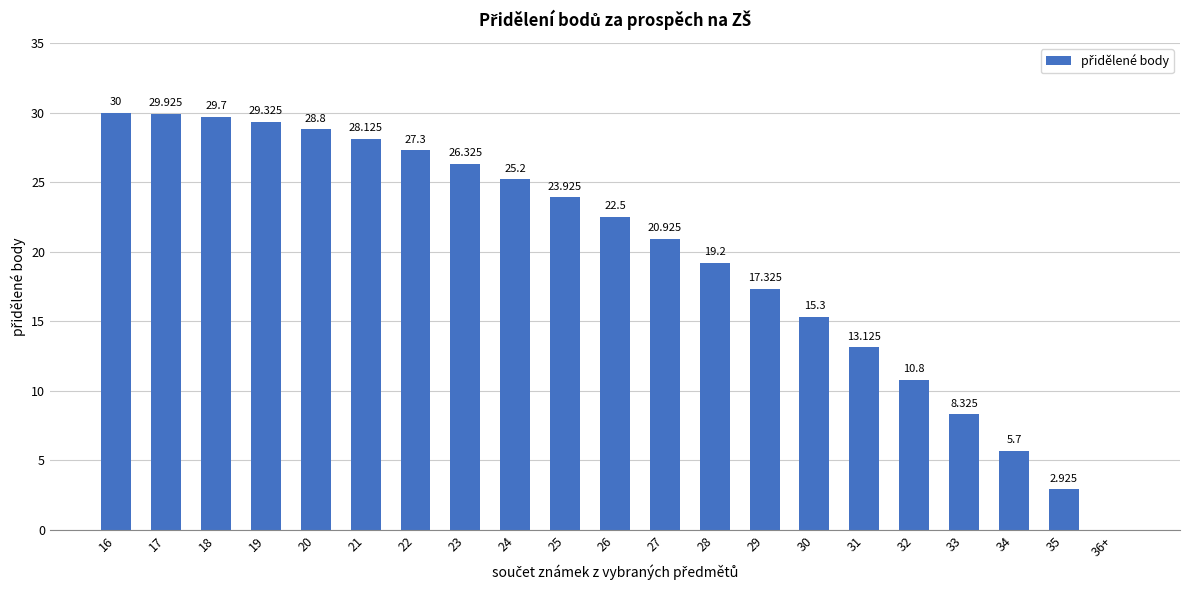

Approximately how many times larger is the value at 24 compared to 30?

1.6